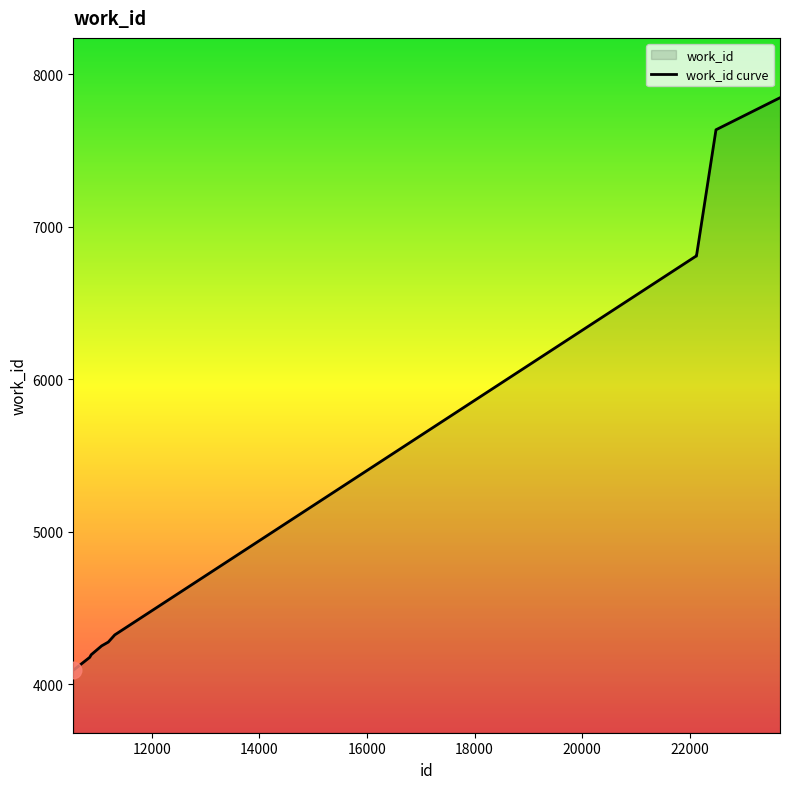

What is the maximum value shown in the chart?

7846